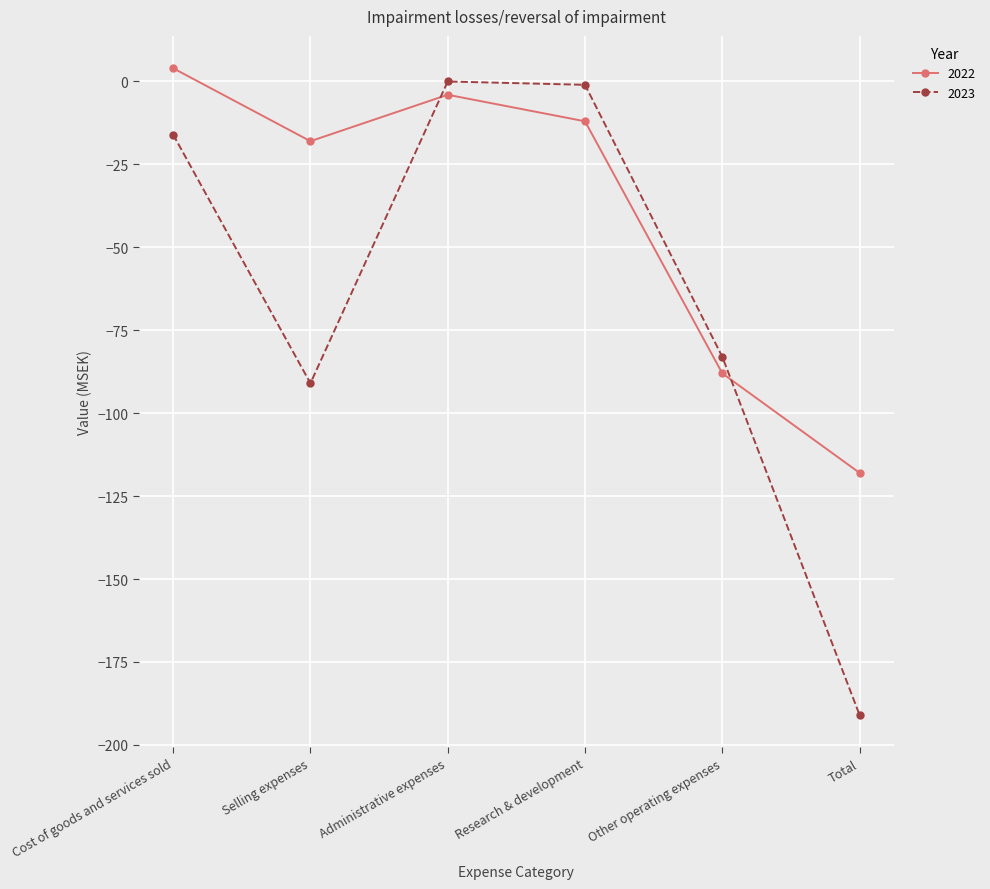

At which label is 2022 closest to -57?

Other operating expenses